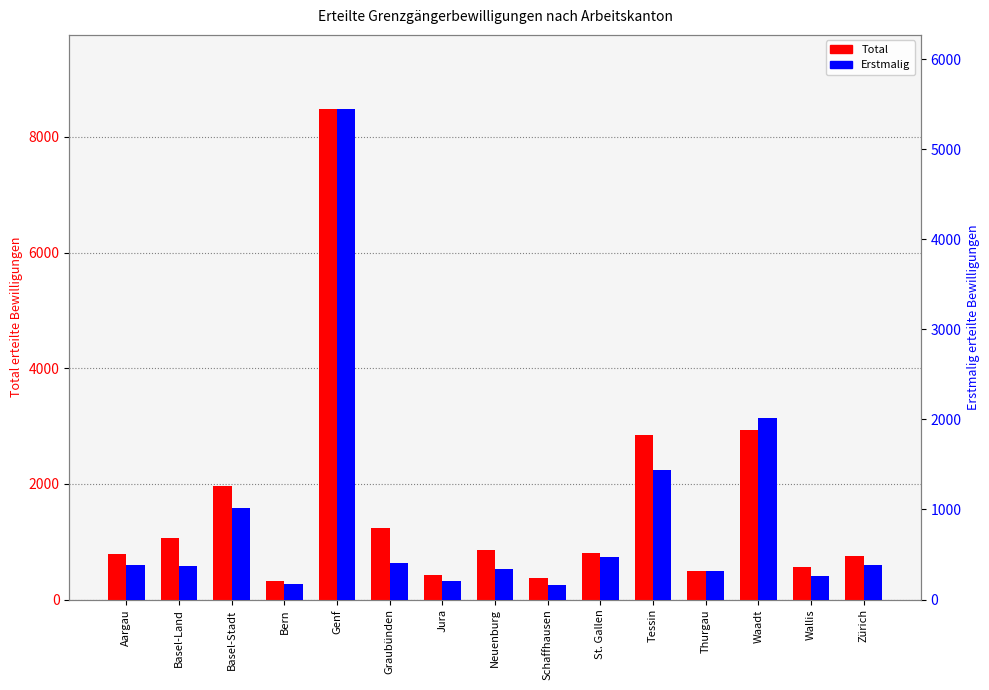

The Erstmalig series shows 370 at Basel-Land. True or false?

True